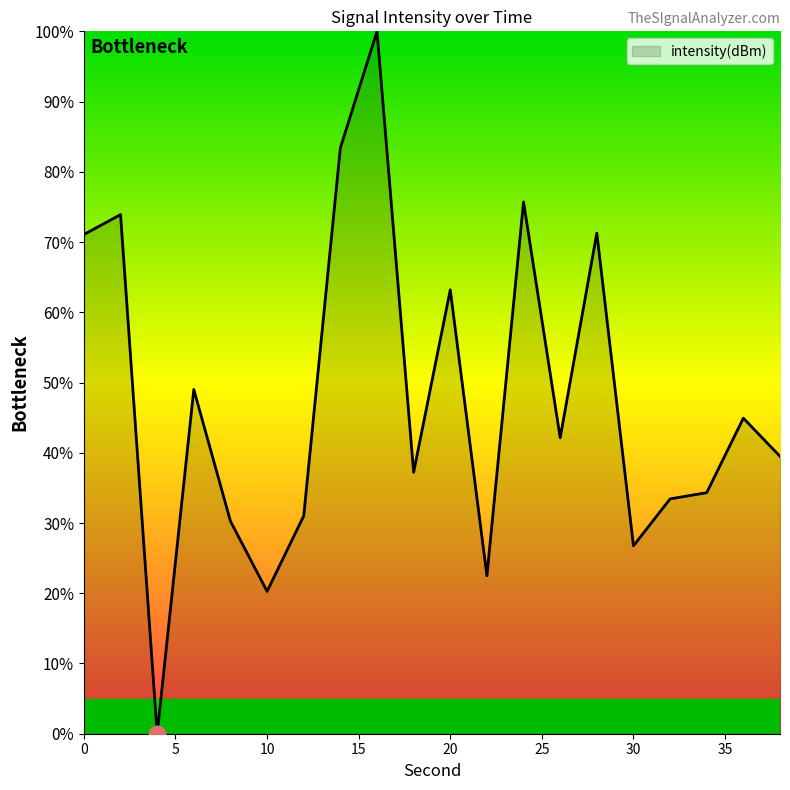

Where is the data nearest to the value 50?

6